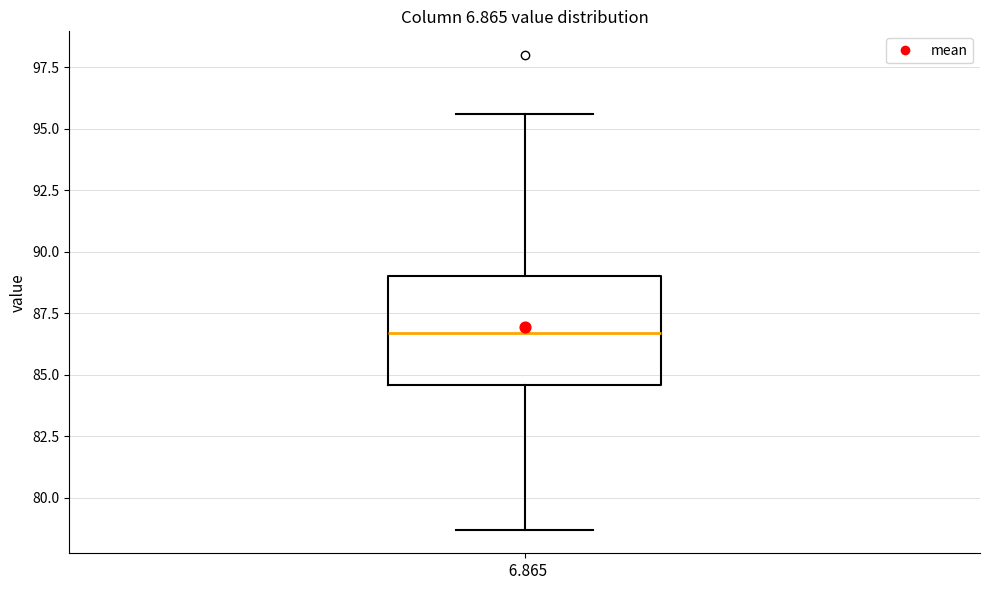

Where does the lower whisker of the box at x = 6.865 end on the y-axis? The values are not printed on the chart, so give them approximately, as read against the axis.

78.5